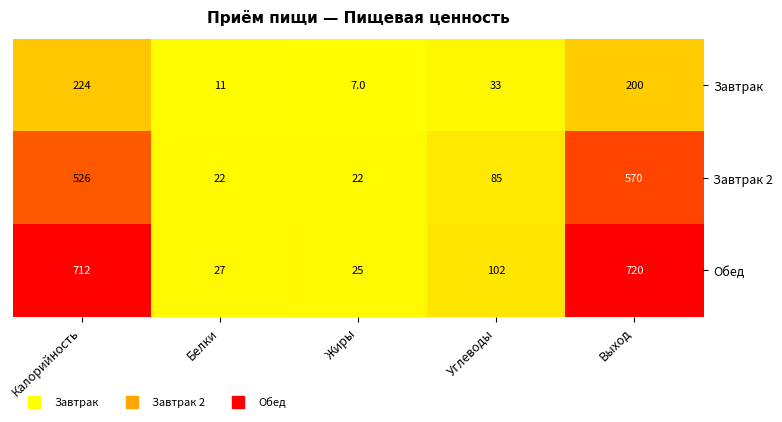

At which category is the sum across all series the highest?

Выход